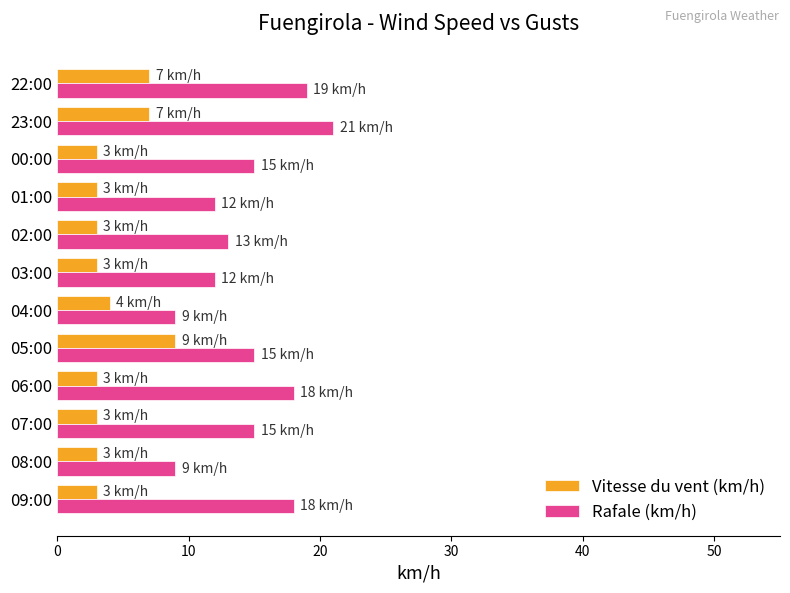

Rank the series by their maximum value, from lowest to highest.

Vitesse du vent (km/h), Rafale (km/h)